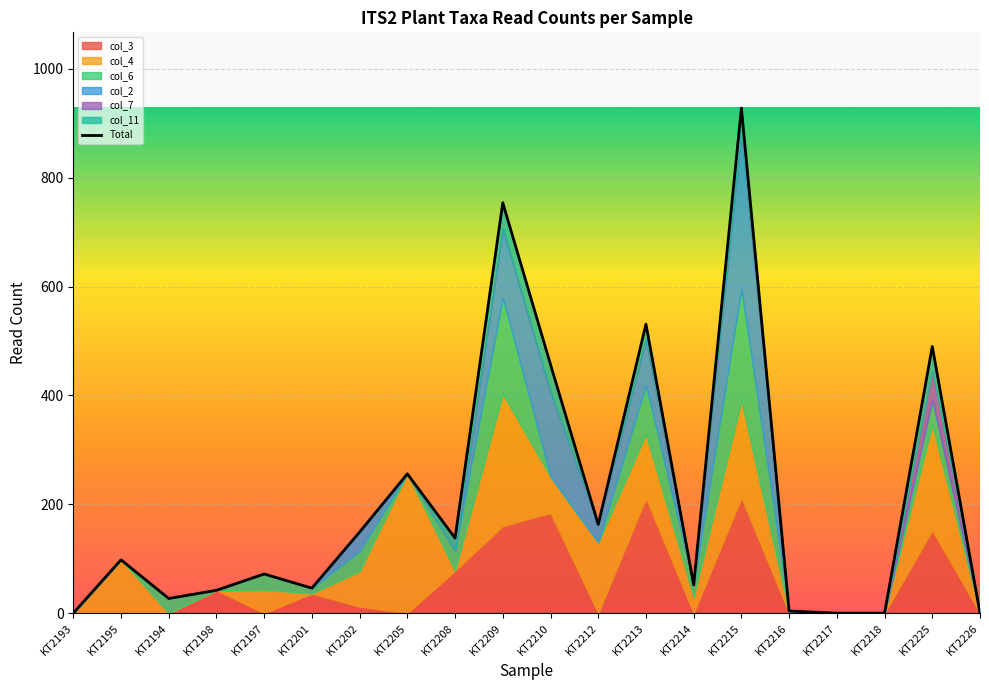

At which category does the data reach its first local peak?

KT2195